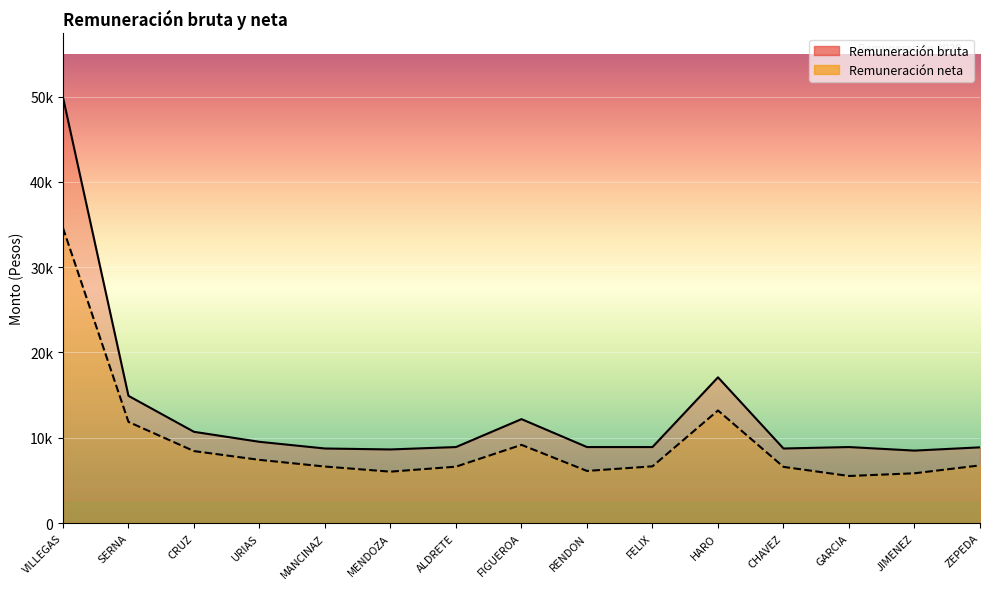

What is the value of the Remuneración neta point at the 15th from the left?

6761.1